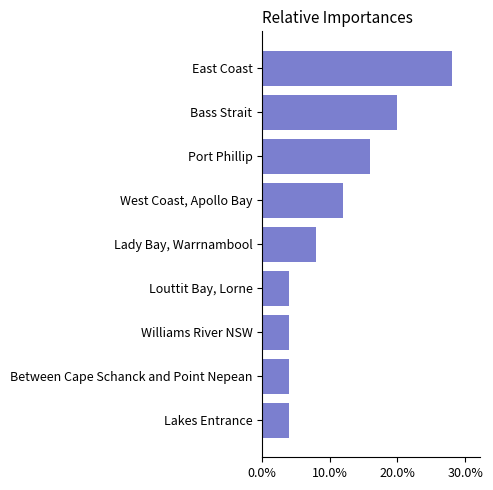

What is the ratio of the value at Louttit Bay, Lorne to the value at Between Cape Schanck and Point Nepean?

1.0